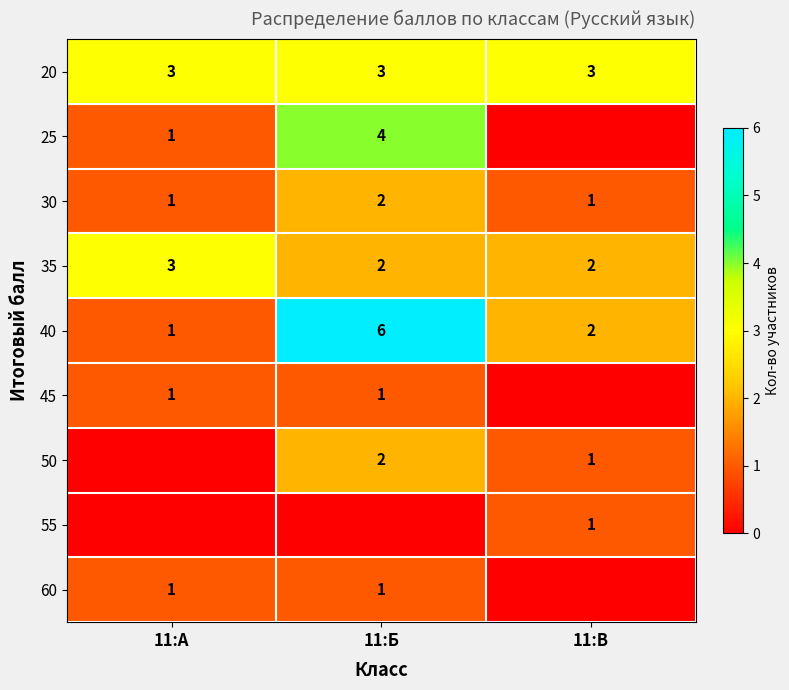

What is the highest value of the 35 series?

3